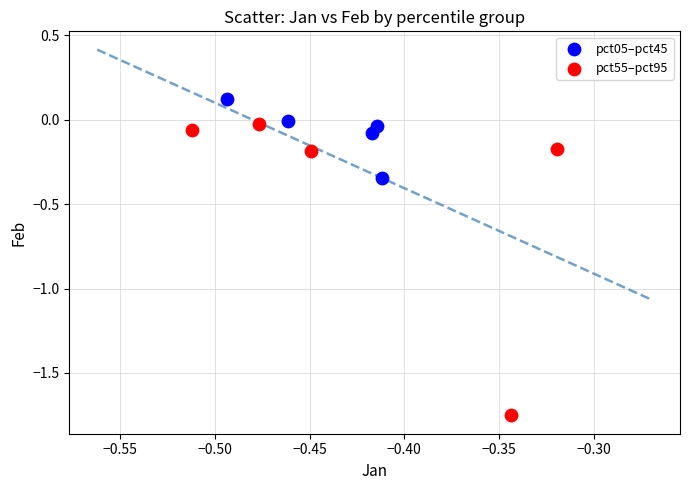

Which series contains the highest Y value?

pct05–pct45